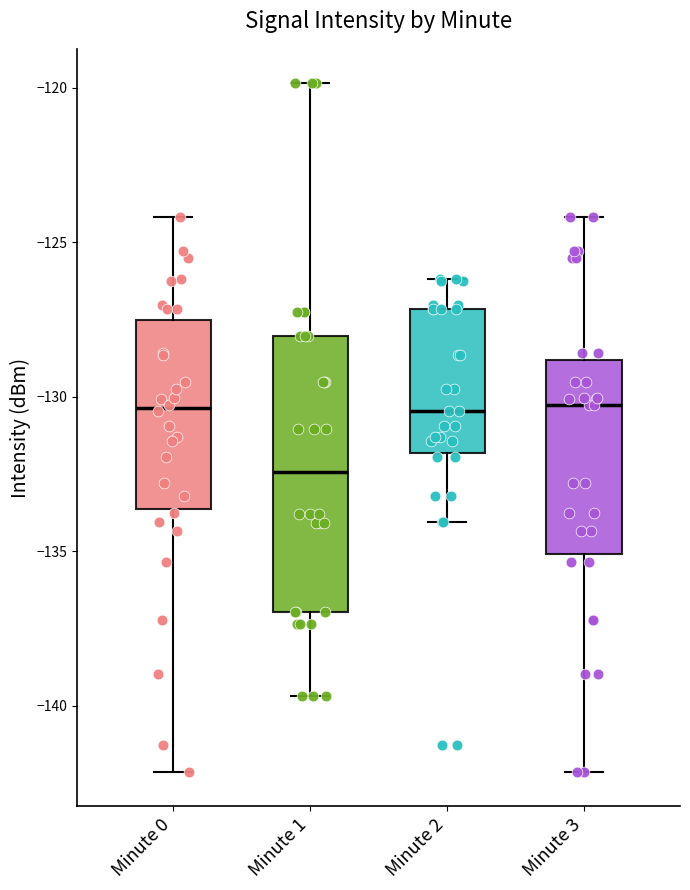

Reading left to right, read every box against the y-axis: the position of its median line, the range the box covers, and the ends of its whiskers. The values are not printed on the chart, so give them approximately, as read against the axis.

Minute 0: median -130.5, box -133.5 to -127.5, whiskers -142.0 to -124.0
Minute 1: median -132.5, box -137.0 to -128.0, whiskers -139.5 to -120.0
Minute 2: median -130.5, box -132.0 to -127.0, whiskers -134.0 to -126.0
Minute 3: median -130.5, box -135.0 to -129.0, whiskers -142.0 to -124.0